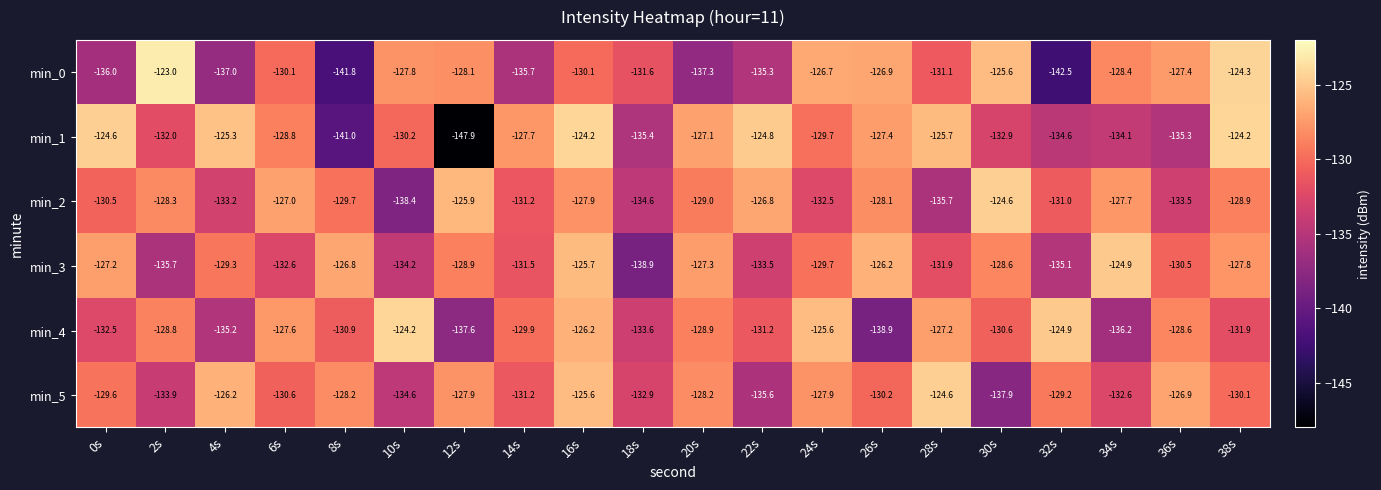

Count the number of categories in the chart.

20